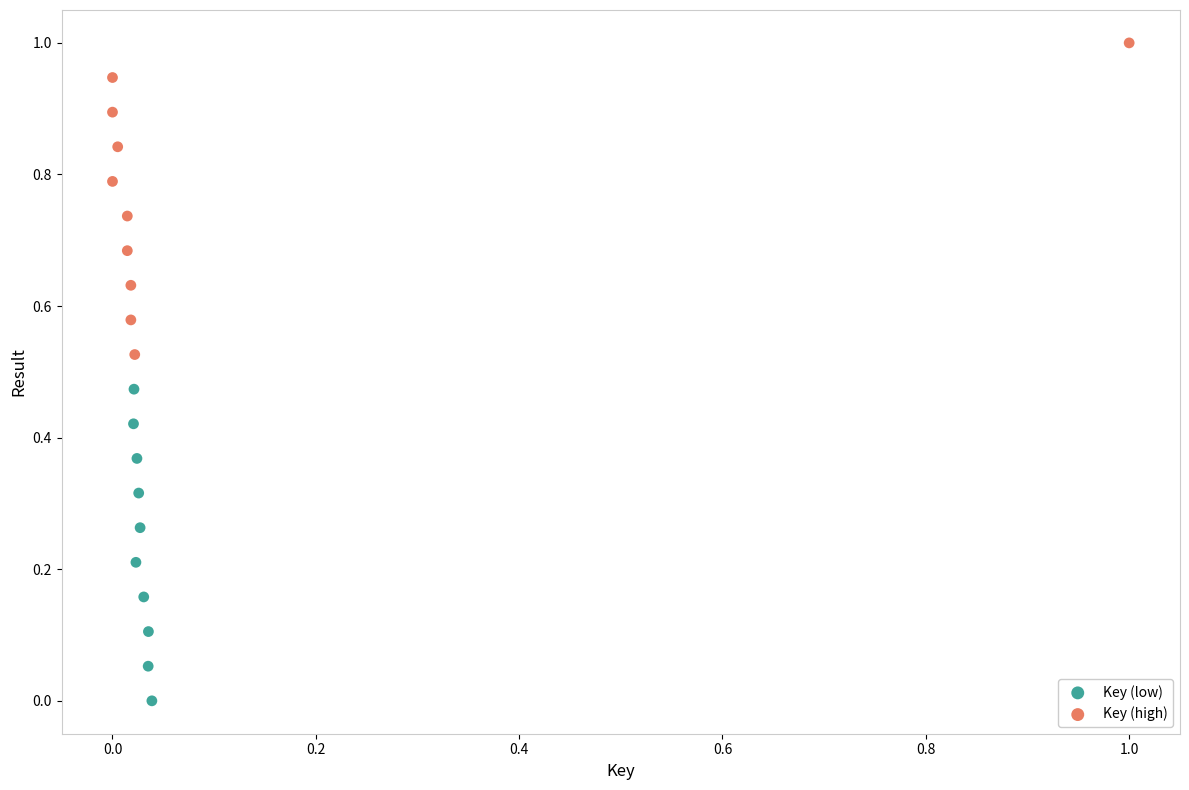

What are all the series names shown in the legend?

Key (low), Key (high)